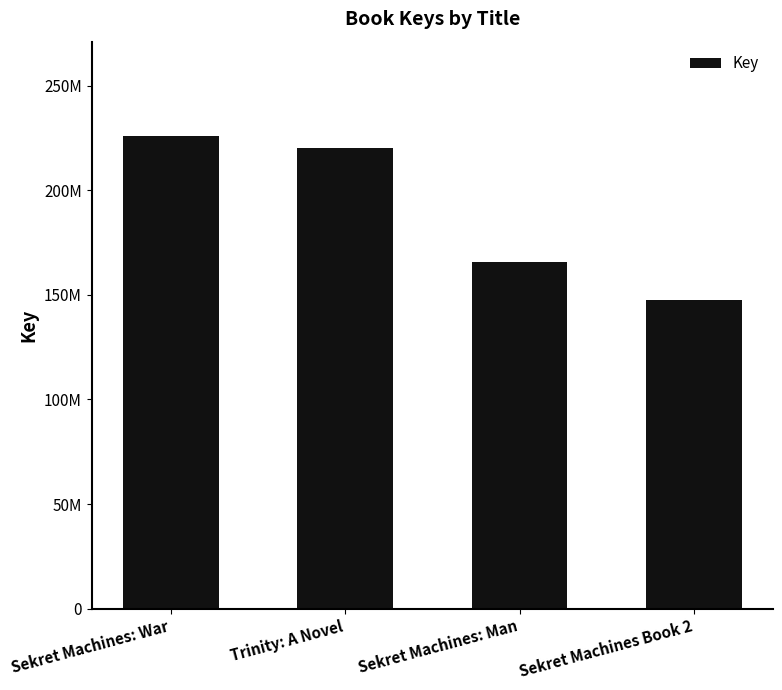

What is the difference between the maximum and minimum values?

78204484